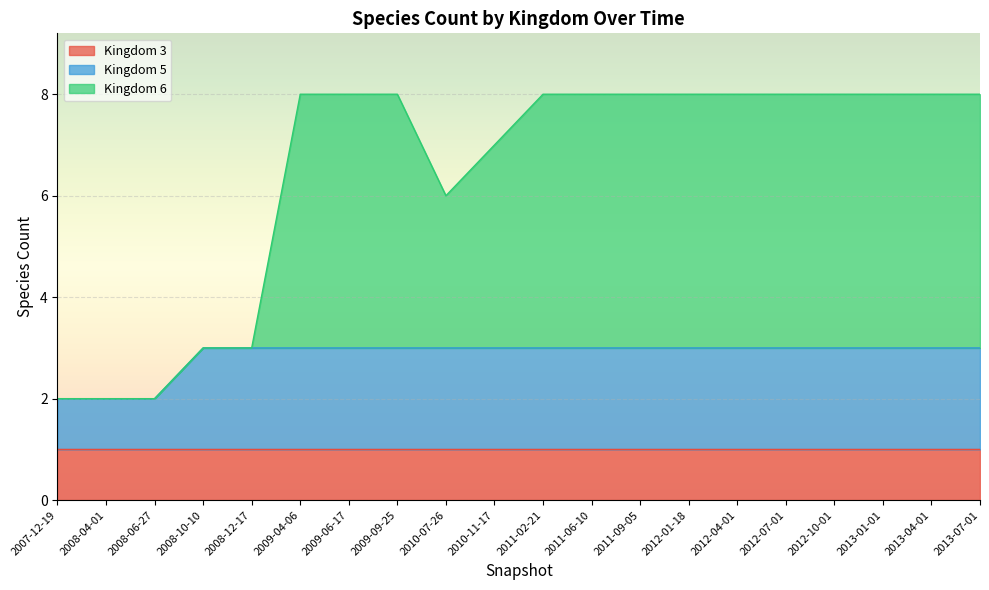

What is the total value across all series at 2009-06-17?

8